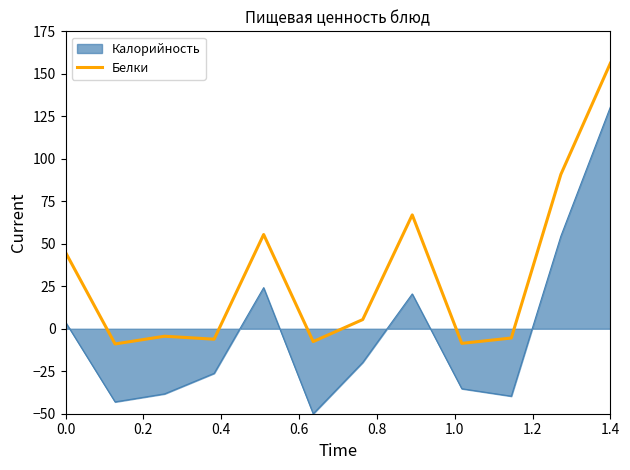

What is the highest value of the Калорийность series?

130.5